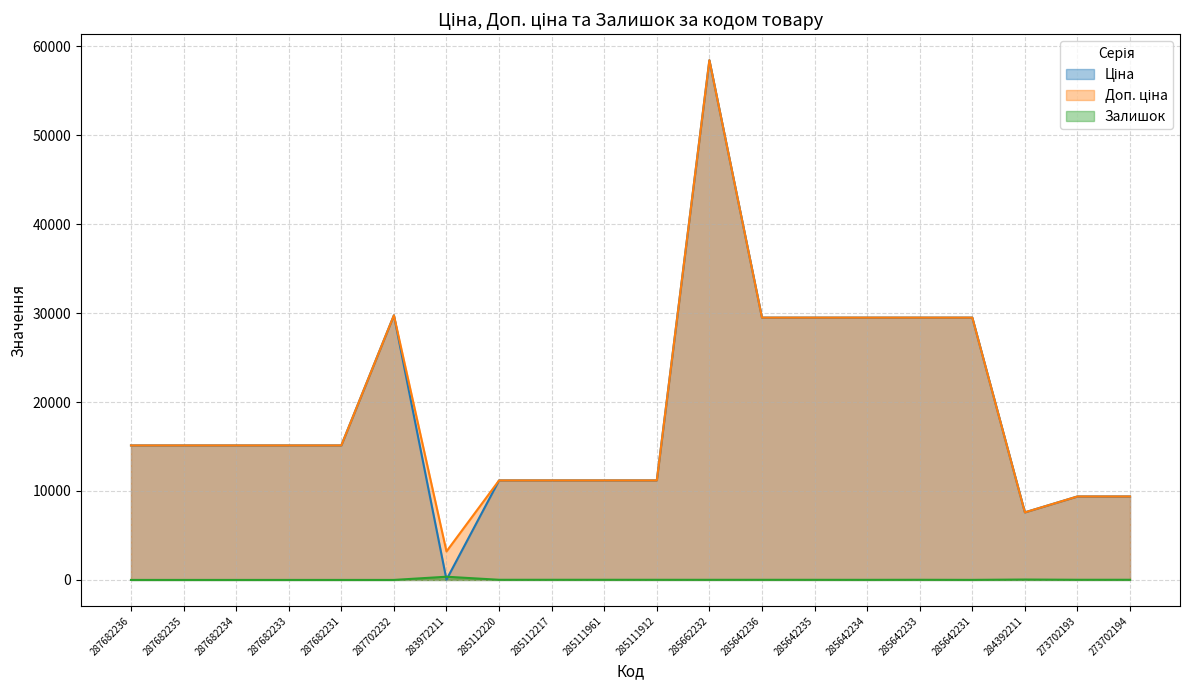

Is it true that Ціна equals 9384.0 at 273702193?

True